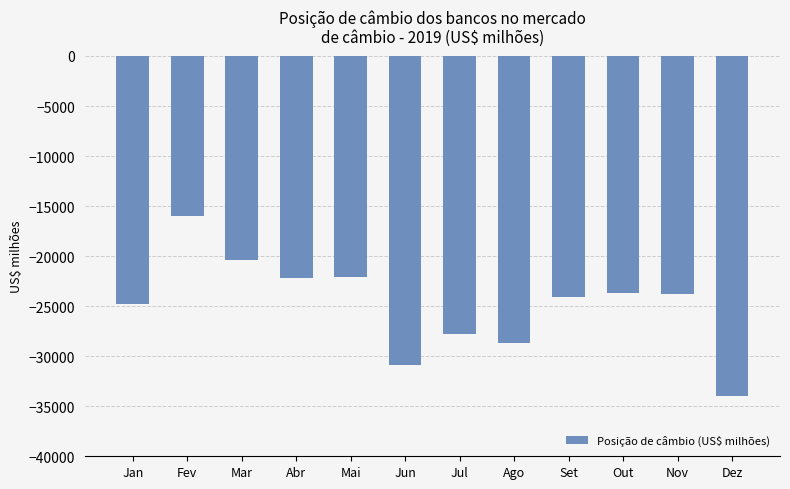

What is the change in value from Mar to Set?

-3657.1